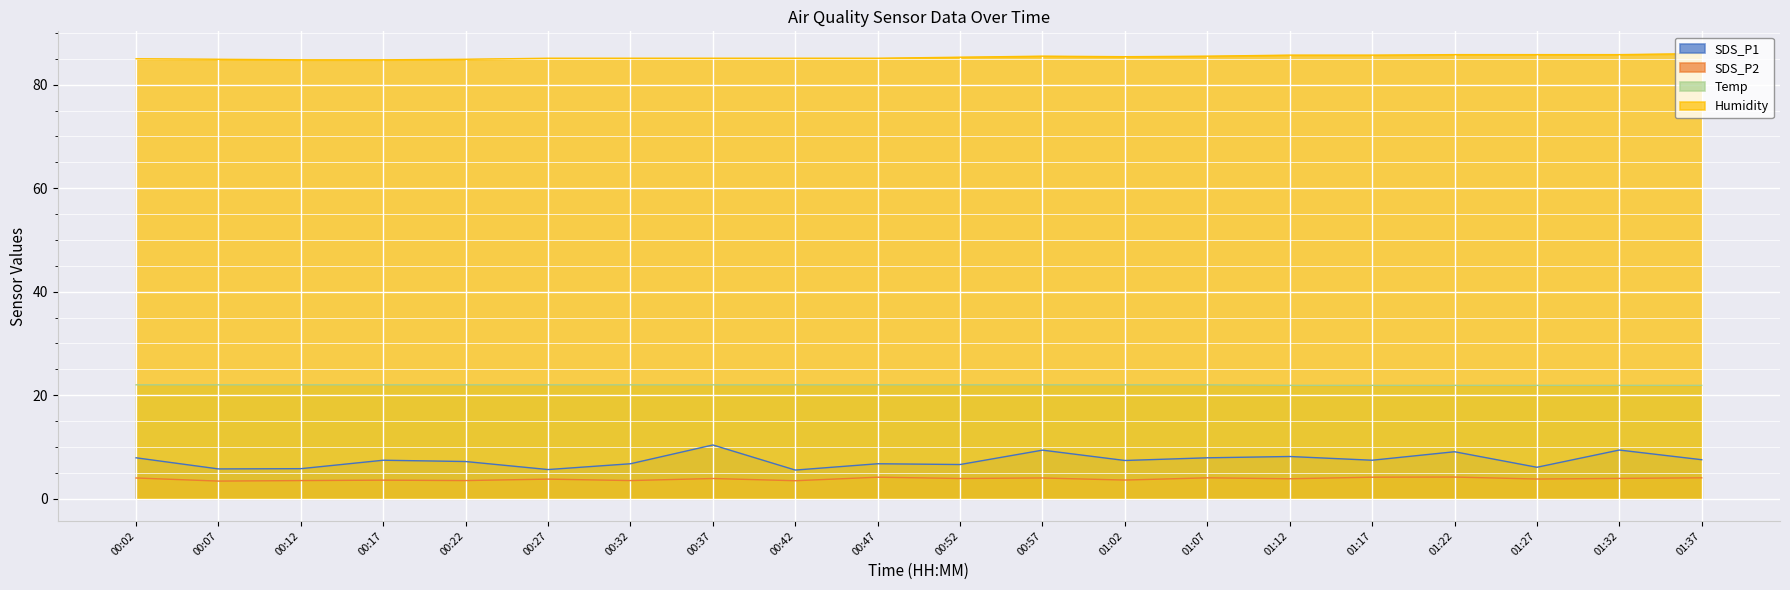

How many values in the Humidity series exceed 85?

15